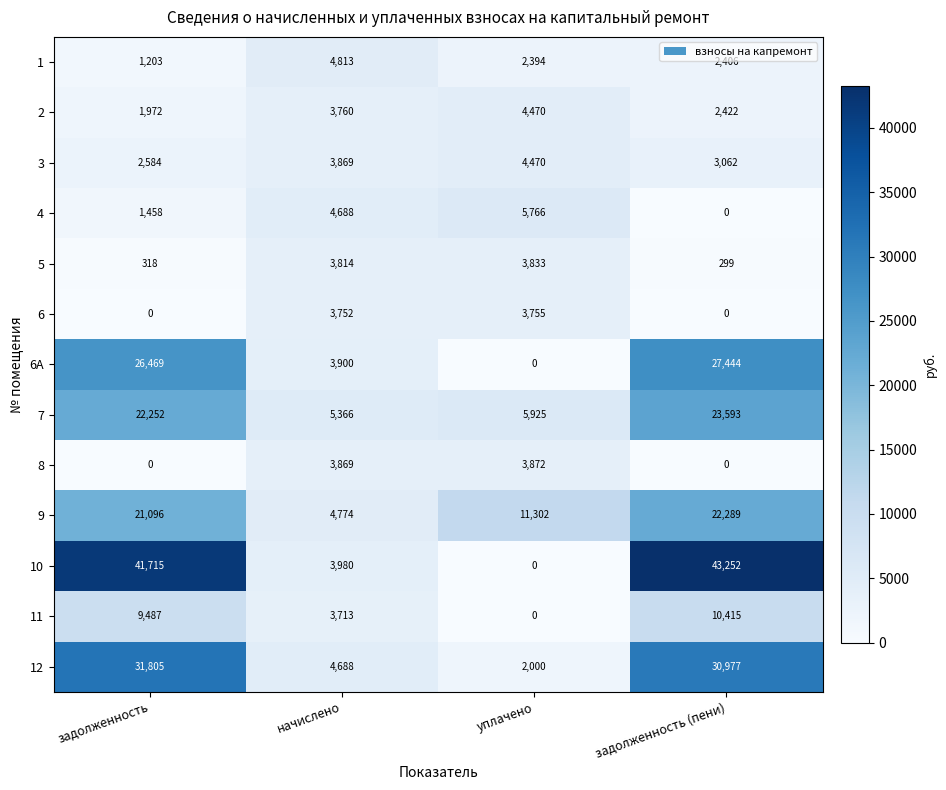

The 1 series shows 1636 at начислено. True or false?

False